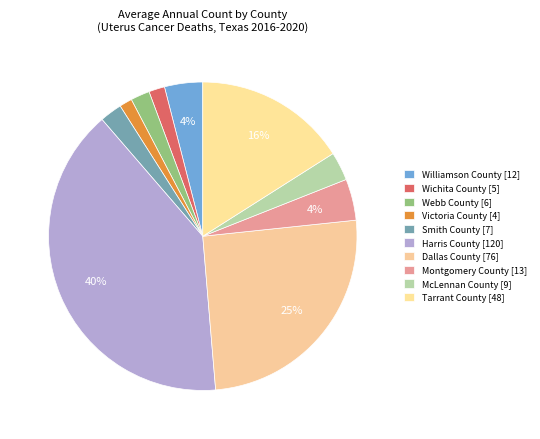

Count the number of slices in the pie.

10